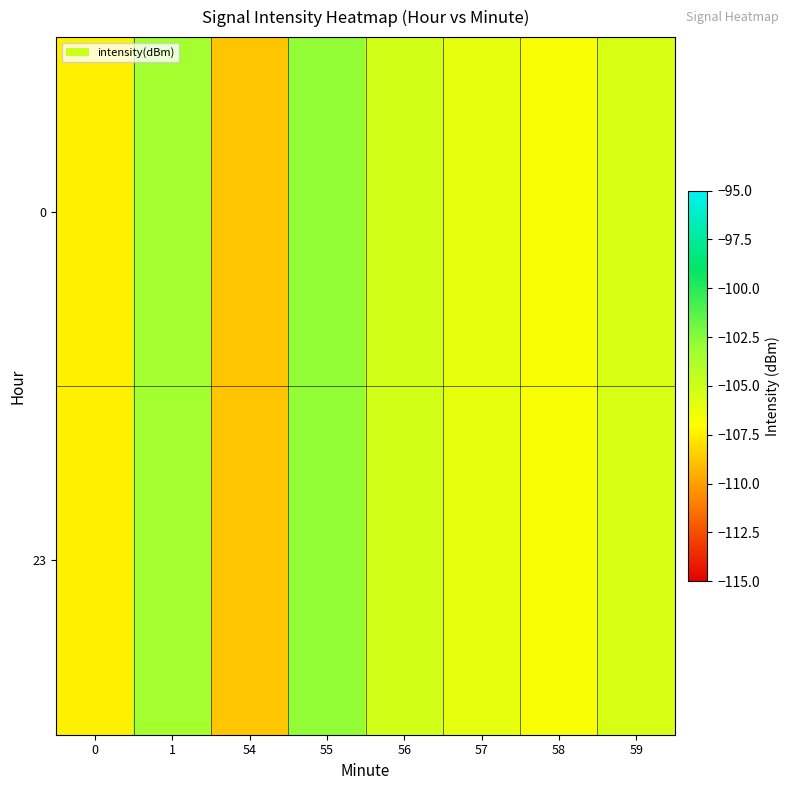

What is the smallest value displayed?

-108.8